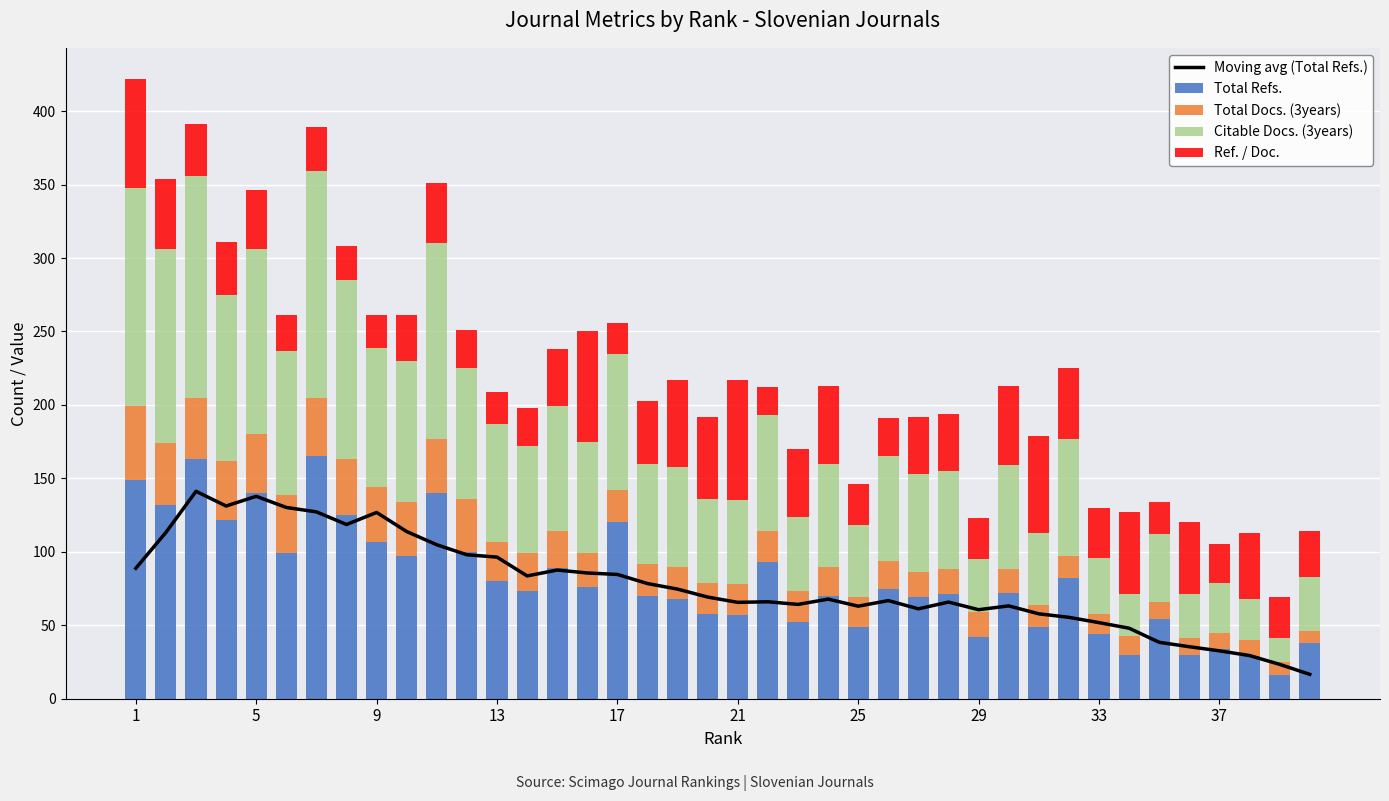

How many values in the Total Refs. series are below 73?

20